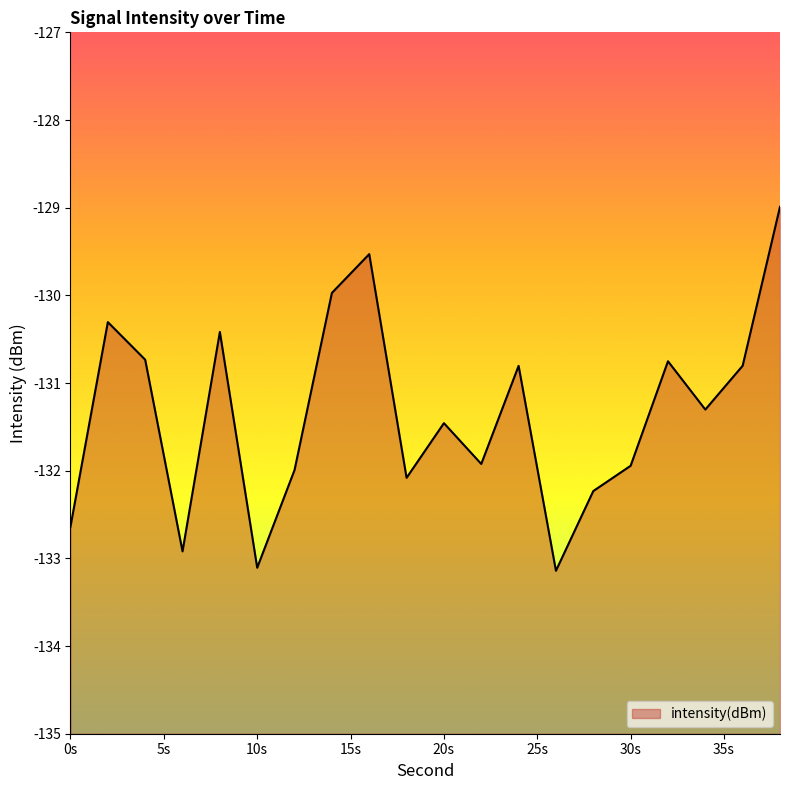

What is the difference between the maximum and minimum values?

4.2